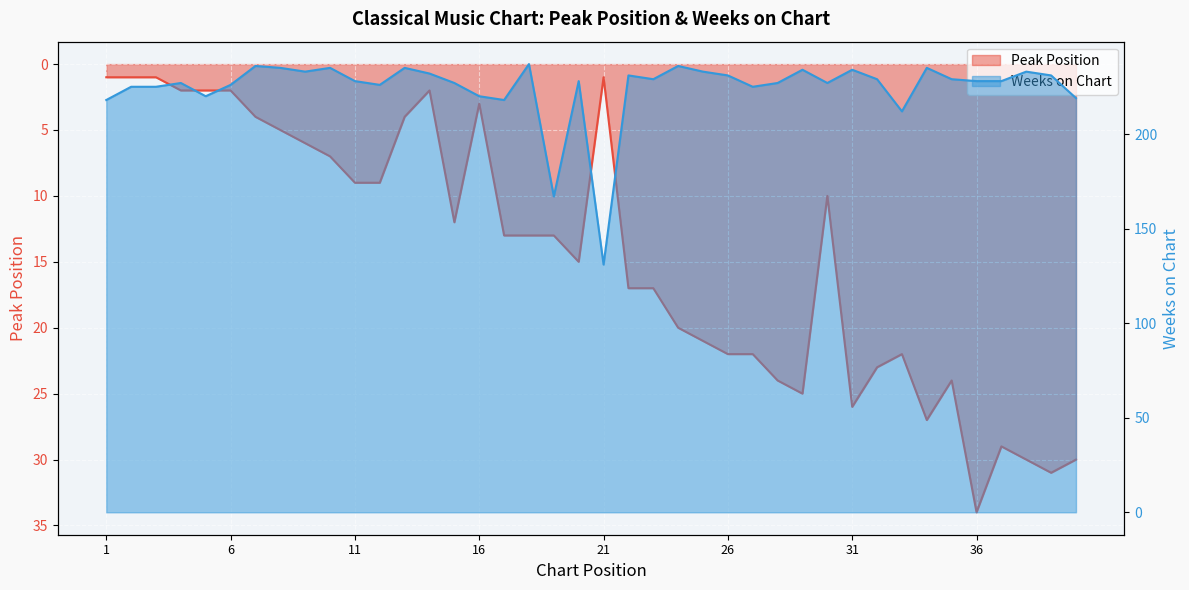

At which label is Weeks on Chart closest to 184?

19